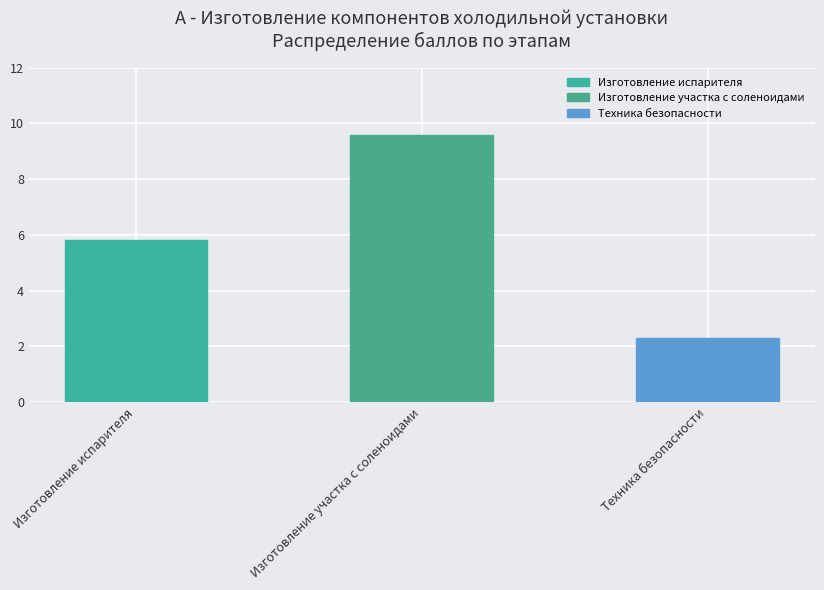

Which has a higher value, Изготовление участка с соленоидами or Изготовление испарителя?

Изготовление участка с соленоидами